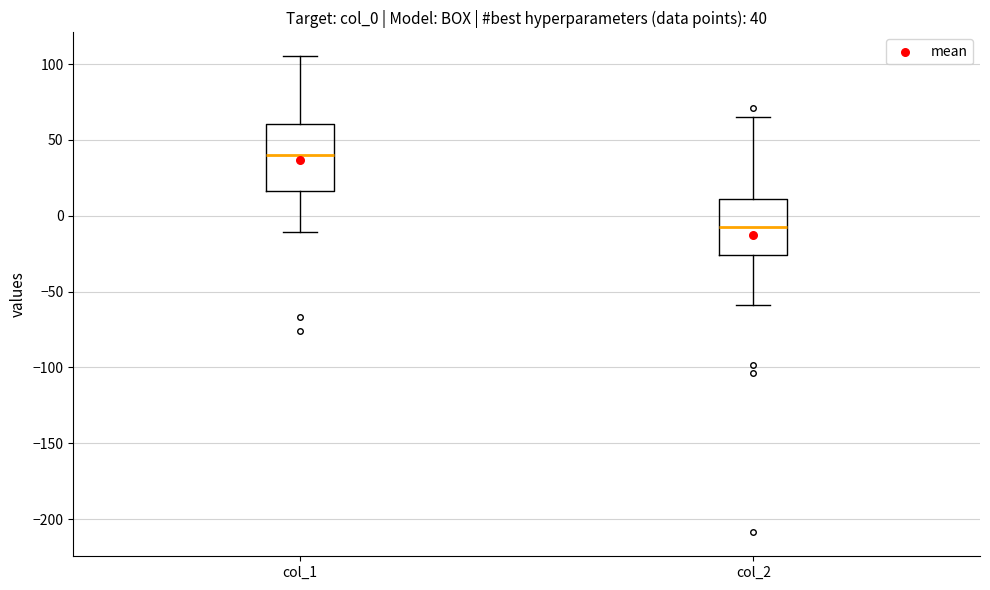

Comparing the boxes themselves (not the whiskers), which one is the tallest?

col_1